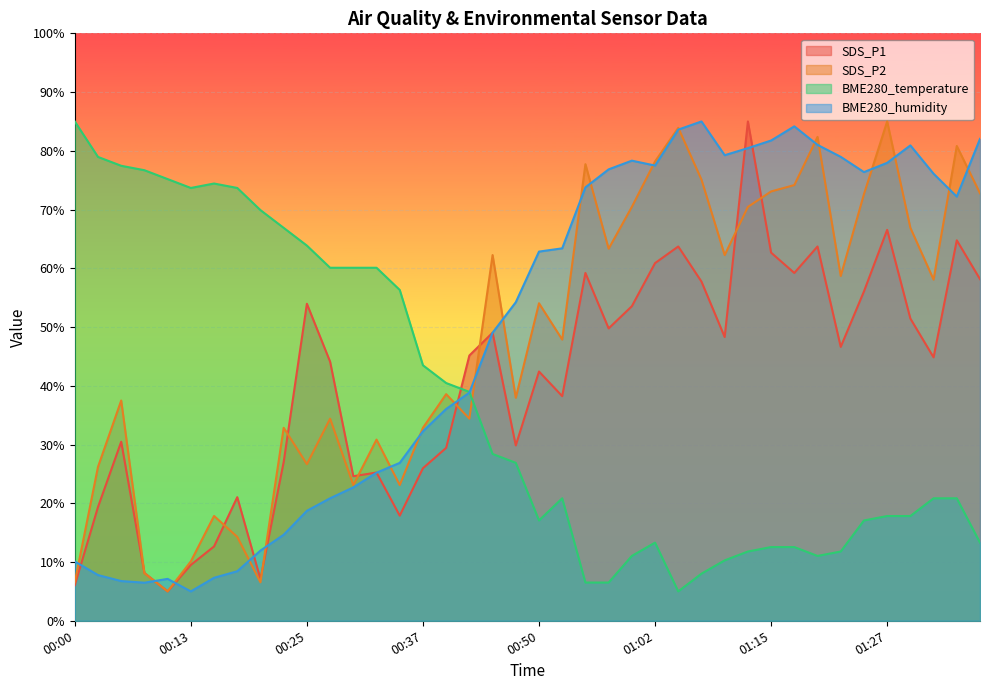

Reading left to right, transcribe all the data shown in this chart.

SDS_P1: 00:00=6.0	00:03=19.4	00:05=30.5	00:08=8.1	00:10=5.0	00:13=9.5	00:15=12.7	00:18=21.0	00:20=7.1	00:23=27.0	00:25=54.0	00:27=44.1	00:30=24.6	00:32=25.2	00:35=17.9	00:37=26.0	00:40=29.4	00:42=45.2	00:45=49.0	00:47=29.8	00:50=42.4	00:52=38.2	00:54=59.2	00:57=49.8	00:59=53.5	01:02=60.9	01:04=63.7	01:07=57.7	01:10=48.3	01:12=85.0	01:15=62.7	01:17=59.2	01:20=63.7	01:22=46.6	01:24=56.1	01:27=66.5	01:29=51.4	01:32=44.8	01:34=64.8	01:37=58.2
SDS_P2: 00:00=6.5	00:03=26.2	00:05=37.5	00:08=8.1	00:10=5.0	00:13=10.1	00:15=17.8	00:18=14.3	00:20=6.5	00:23=32.9	00:25=26.7	00:27=34.4	00:30=23.1	00:32=30.8	00:35=23.1	00:37=32.9	00:40=38.6	00:42=34.4	00:45=62.3	00:47=38.0	00:50=54.1	00:52=47.9	00:54=77.7	00:57=63.3	00:59=70.5	01:02=78.2	01:04=83.9	01:07=75.1	01:10=62.3	01:12=70.5	01:15=73.1	01:17=74.2	01:20=82.4	01:22=58.7	01:24=72.6	01:27=85.0	01:29=66.9	01:32=58.1	01:34=80.8	01:37=72.8
BME280_temperature: 00:00=85.0	00:03=79.0	00:05=77.5	00:08=76.7	00:10=75.2	00:13=73.7	00:15=74.4	00:18=73.7	00:20=69.9	00:23=66.9	00:25=63.9	00:27=60.1	00:30=60.1	00:32=60.1	00:35=56.3	00:37=43.5	00:40=40.5	00:42=39.0	00:45=28.4	00:47=26.9	00:50=17.1	00:52=20.8	00:54=6.5	00:57=6.5	00:59=11.0	01:02=13.3	01:04=5.0	01:07=8.0	01:10=10.3	01:12=11.8	01:15=12.5	01:17=12.5	01:20=11.0	01:22=11.8	01:24=17.1	01:27=17.8	01:29=17.8	01:32=20.8	01:34=20.8	01:37=13.3
BME280_humidity: 00:00=10.1	00:03=7.8	00:05=6.8	00:08=6.5	00:10=7.1	00:13=5.0	00:15=7.3	00:18=8.4	00:20=12.0	00:23=14.6	00:25=18.7	00:27=20.9	00:30=22.7	00:32=25.2	00:35=26.9	00:37=32.3	00:40=36.1	00:42=38.8	00:45=49.0	00:47=54.2	00:50=62.8	00:52=63.4	00:54=73.8	00:57=76.8	00:59=78.3	01:02=77.5	01:04=83.6	01:07=85.0	01:10=79.3	01:12=80.5	01:15=81.8	01:17=84.2	01:20=81.0	01:22=79.0	01:24=76.4	01:27=78.0	01:29=80.9	01:32=76.1	01:34=72.2	01:37=82.0